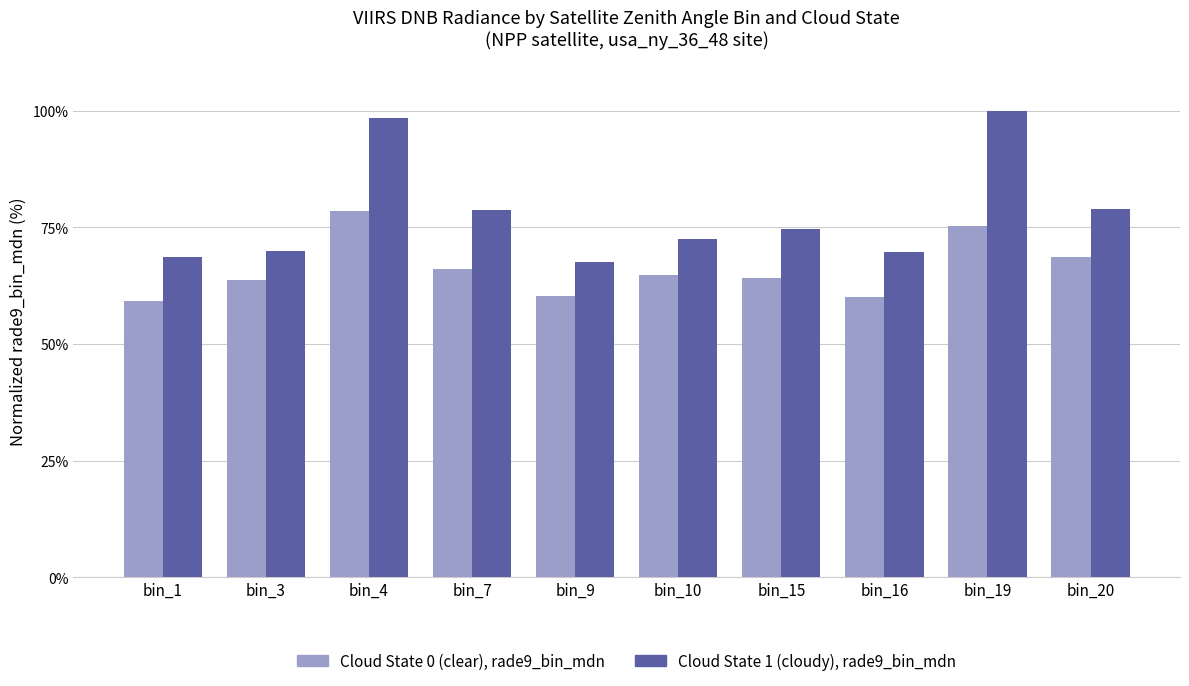

What is the greatest value displayed?

100.0